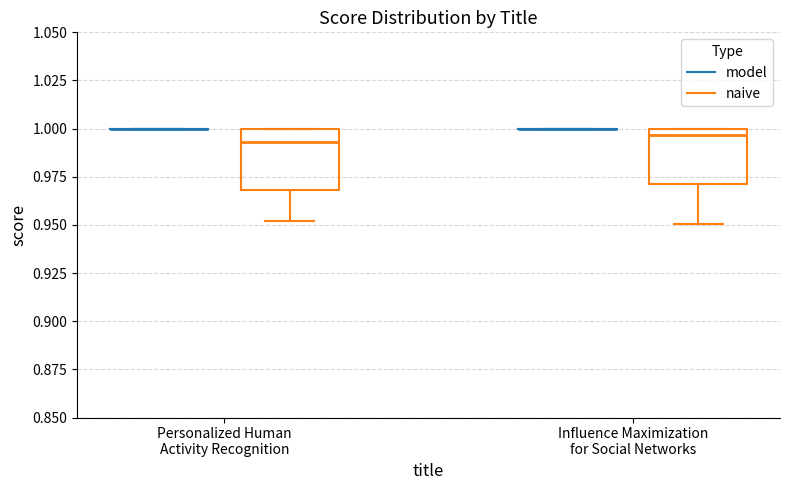

Reading left to right, transcribe this box plot: for each box, give where its median line is, the range the box spans, and where its two whiskers end, as read against the y-axis. The values are not printed on the chart, so give them approximately, as read against the axis.

Personalized Human Activity Recognition (model): box collapsed to a line at 1.000, whiskers 1.000 to 1.000
Personalized Human Activity Recognition (naive): median 0.995, box 0.970 to 1.000, whiskers 0.950 to 1.000
Influence Maximization for Social Networks (model): box collapsed to a line at 1.000, whiskers 1.000 to 1.000
Influence Maximization for Social Networks (naive): median 0.995, box 0.970 to 1.000, whiskers 0.950 to 1.000